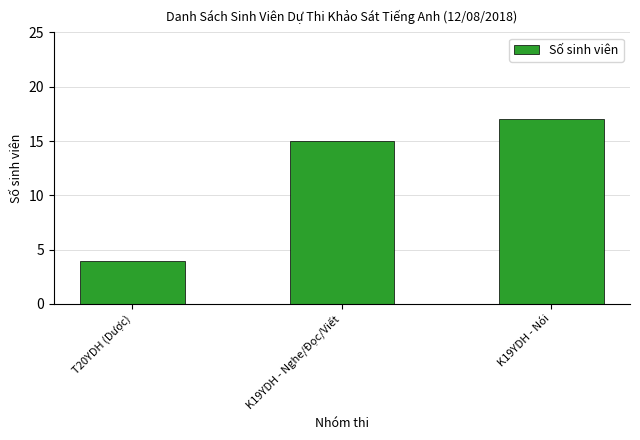

What is the label of the 1st bar from the left?

T20YDH (Dược)